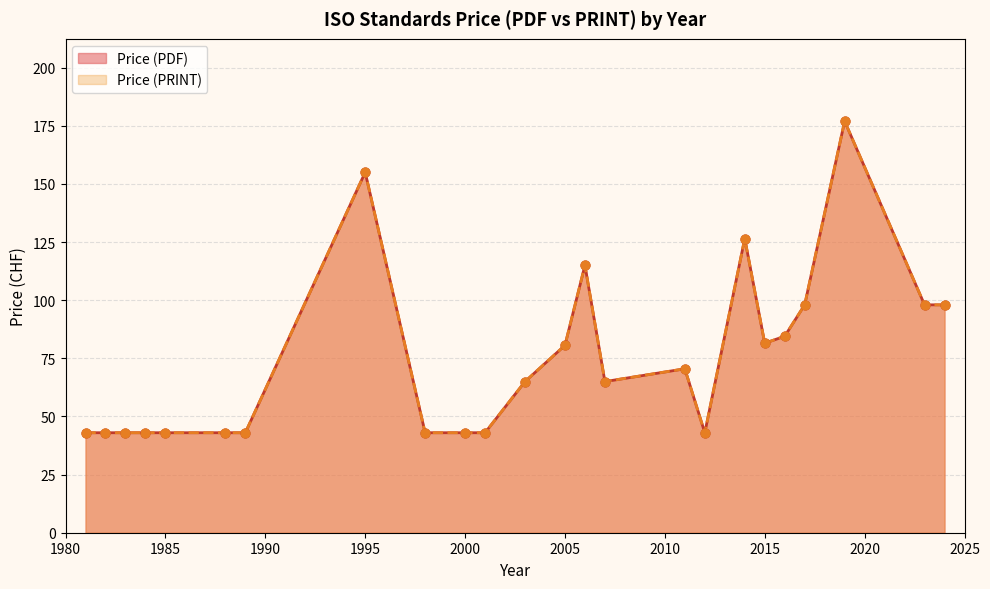

Which series has the largest total across all categories?

Price (PDF)